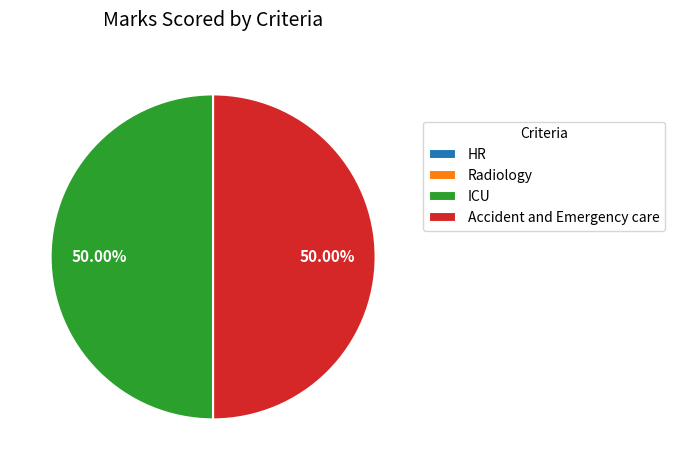

What is the ratio of the value at ICU to the value at Accident and Emergency care?

1.0